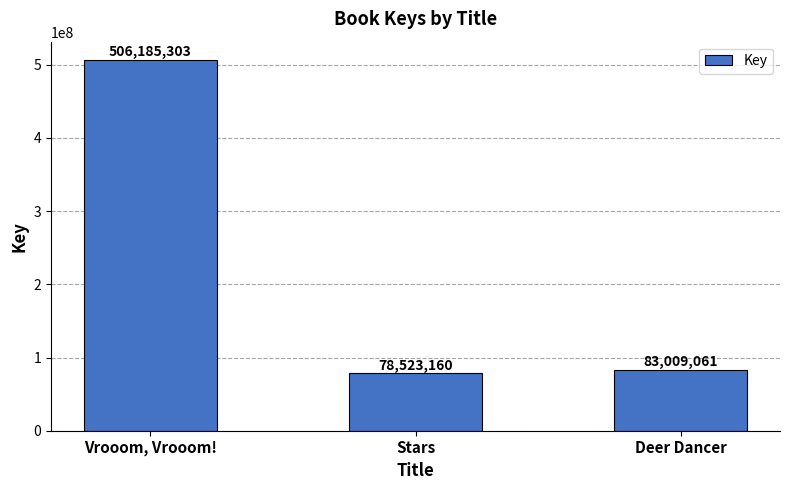

List the labels in order of value, smallest first.

Stars, Deer Dancer, Vrooom, Vrooom!